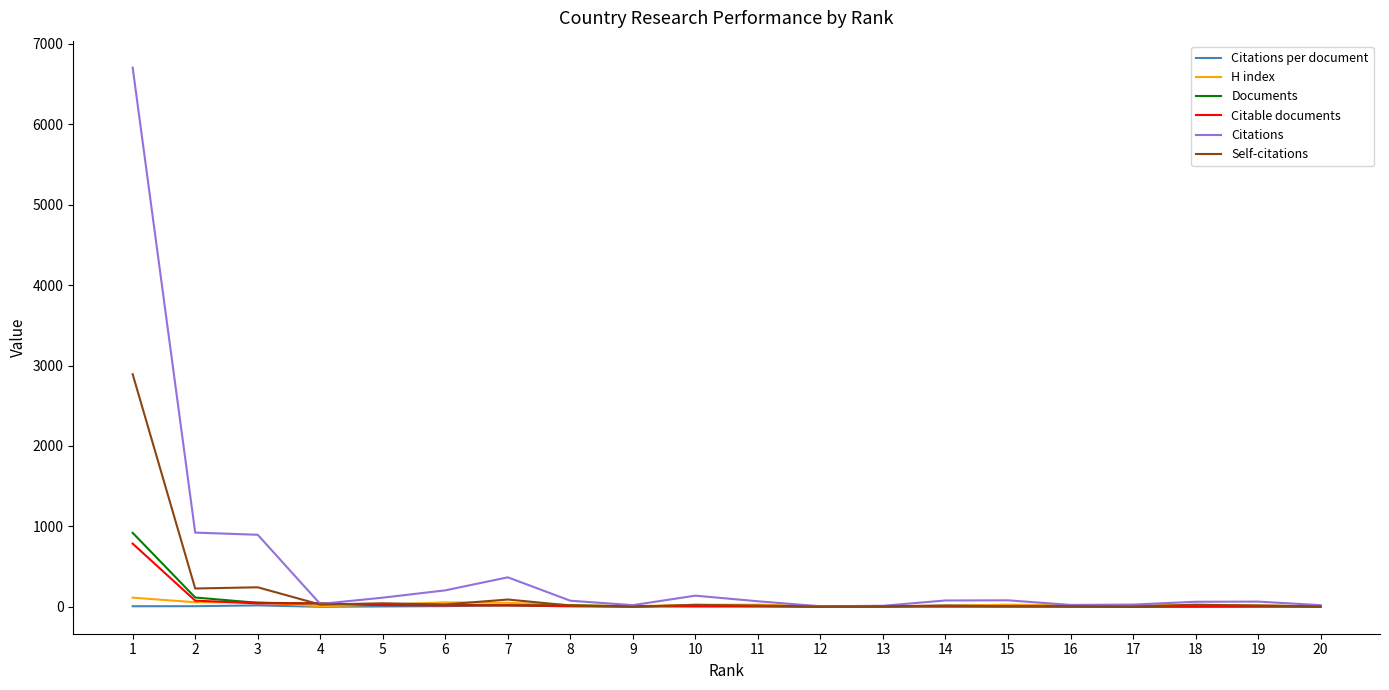

What are all the series names shown in the legend?

Citations per document, H index, Documents, Citable documents, Citations, Self-citations